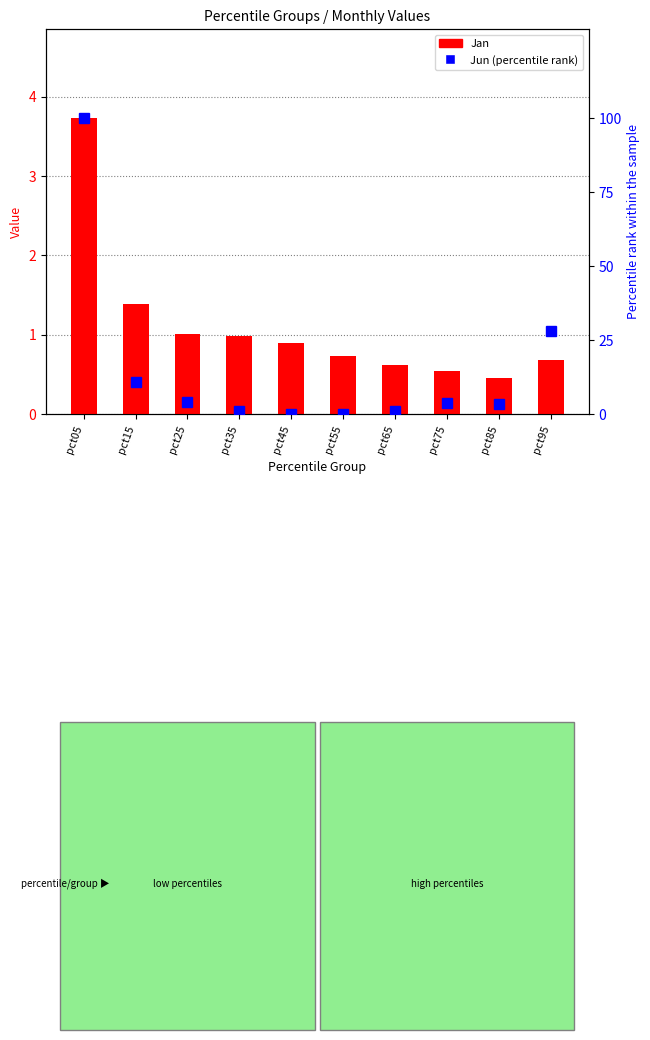

Reading left to right, list all the values displayed in this chart.

Jan (count): 3.7	1.4	1.0	1.0	0.9	0.7	0.6	0.5	0.5	0.7
Jun (percentile rank): 100.0	10.8	4.1	1.0	0.0	0.1	0.9	3.6	3.3	28.1